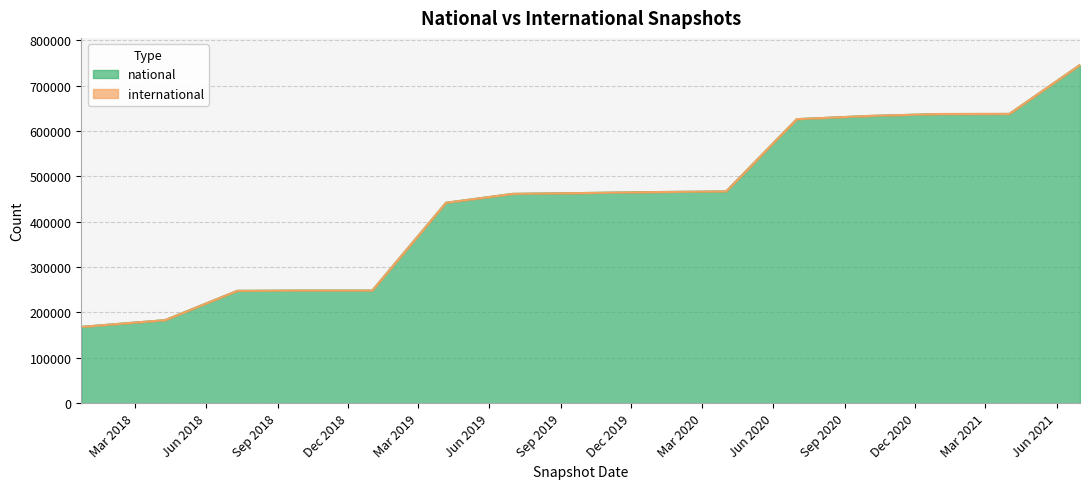

Rank the categories by value from highest to lowest.

2021-07-01, 2021-04-01, 2021-01-01, 2020-10-01, 2020-07-01, 2020-04-01, 2020-01-01, 2019-10-09, 2019-07-01, 2019-04-06, 2019-01-01, 2018-09-28, 2018-07-11, 2018-04-09, 2017-12-22